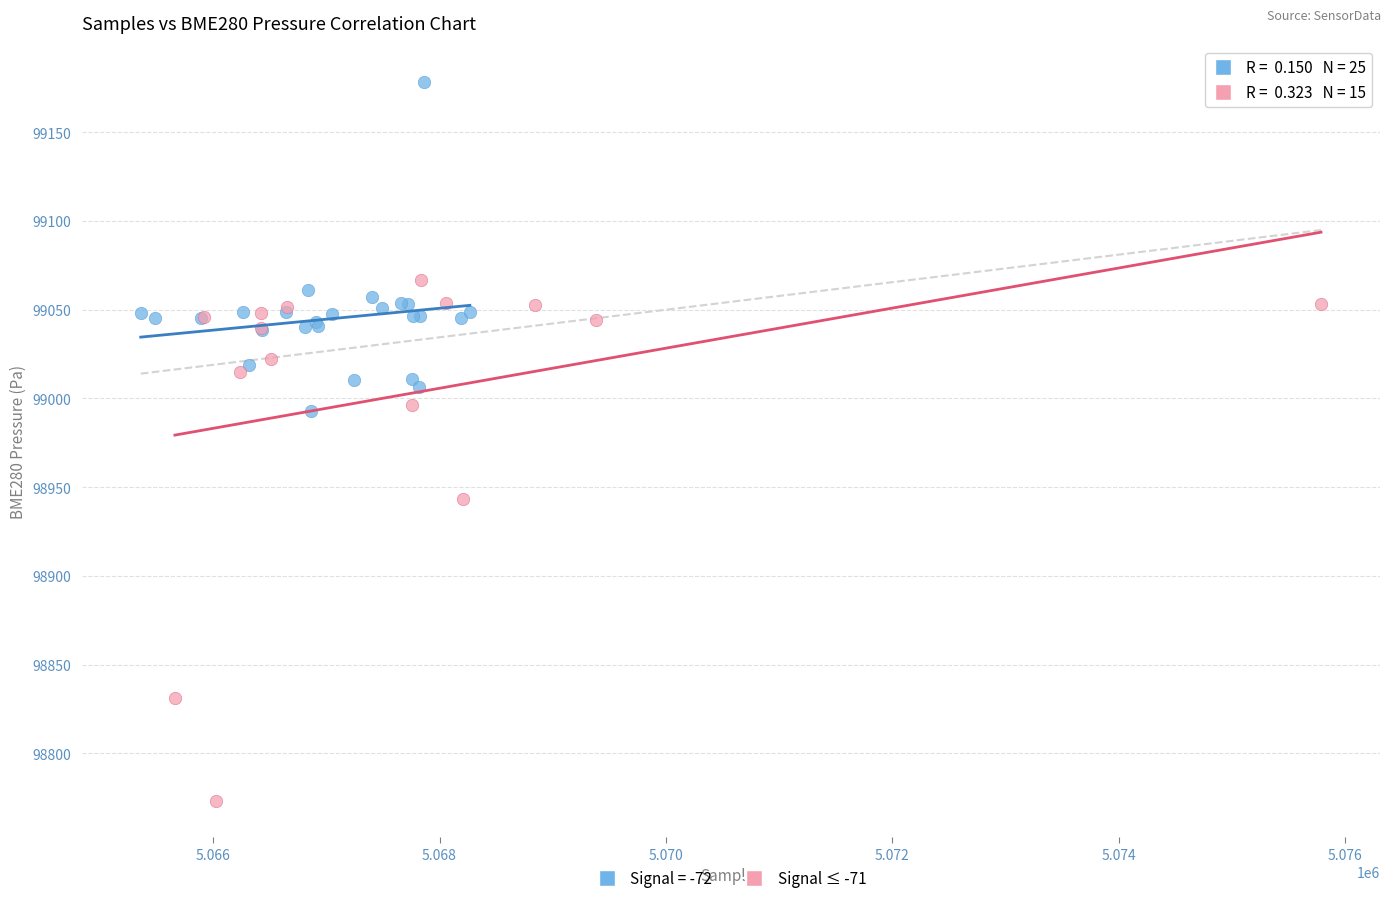

Which series has the largest Y range (max minus min)?

Signal ≤ -71